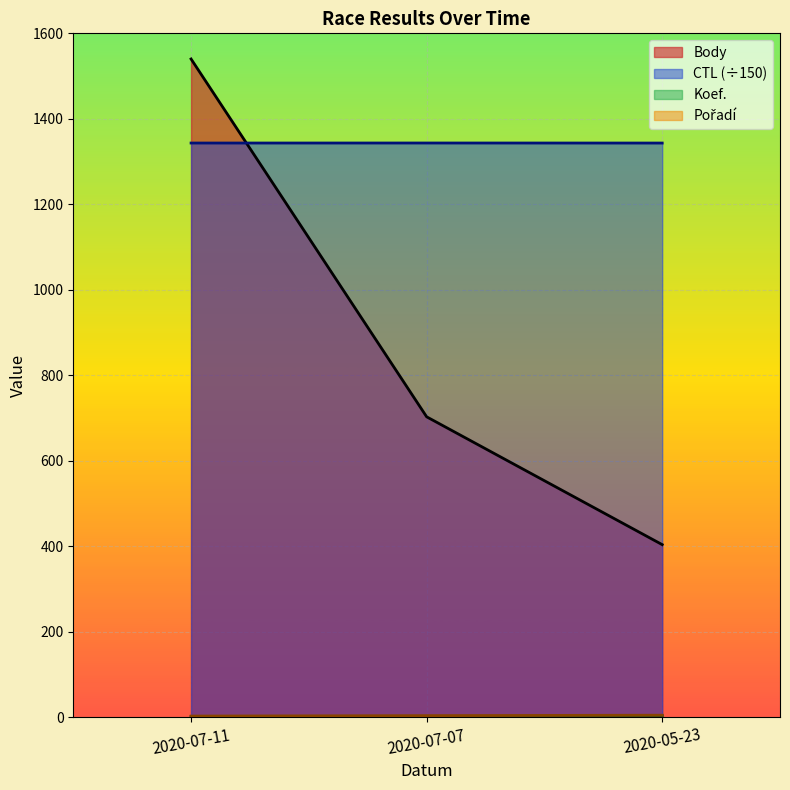

What is the highest value of the Body series?

1540.0